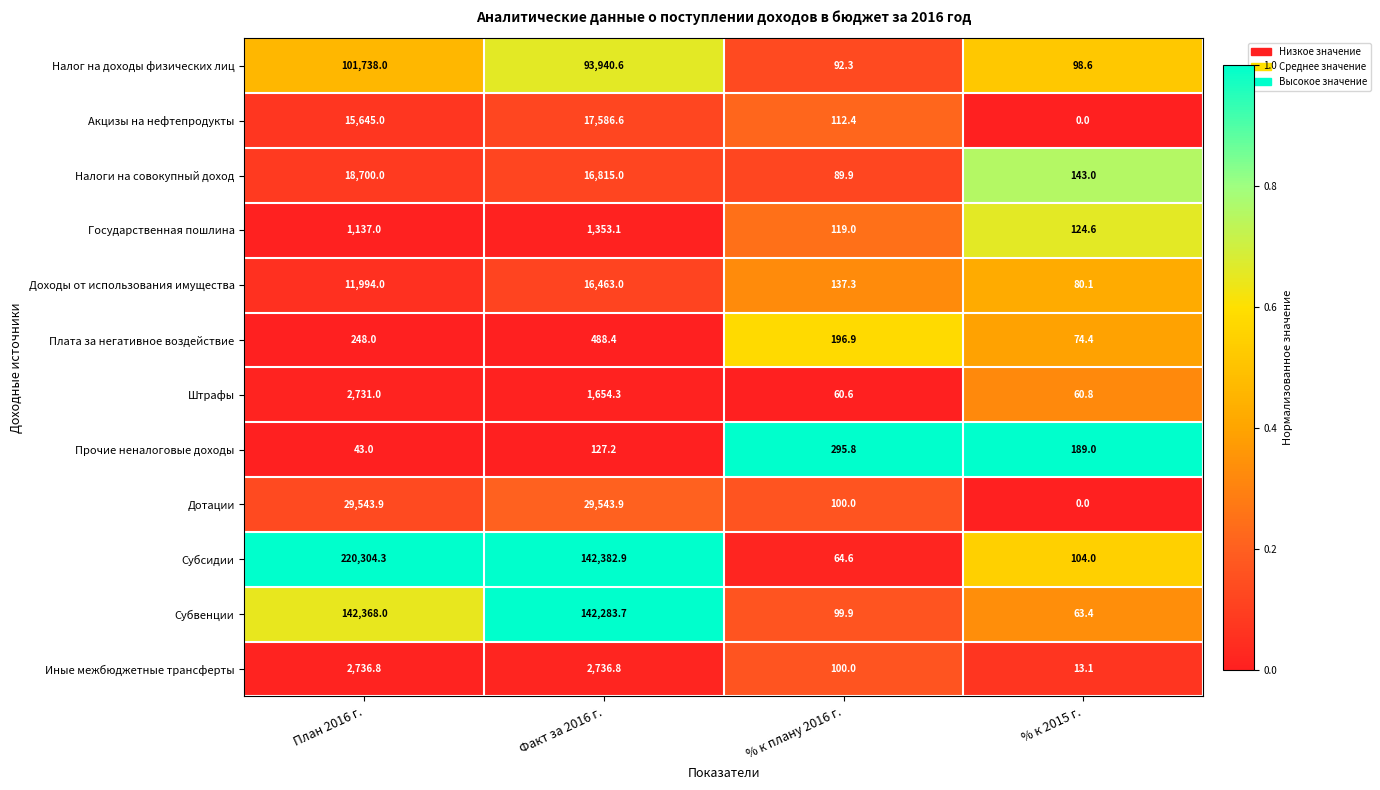

The value of Налог на доходы физических лиц at План 2016 г. is 101738.0. True or false?

True